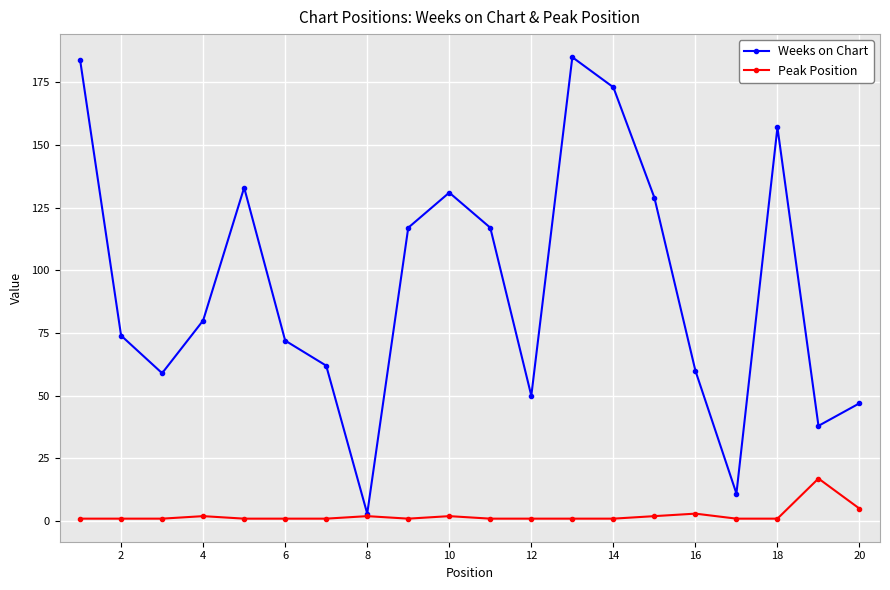

Reading left to right, extract all data points from this chart.

Weeks on Chart: 184	74	59	80	133	72	62	3	117	131	117	50	185	173	129	60	11	157	38	47
Peak Position: 1	1	1	2	1	1	1	2	1	2	1	1	1	1	2	3	1	1	17	5